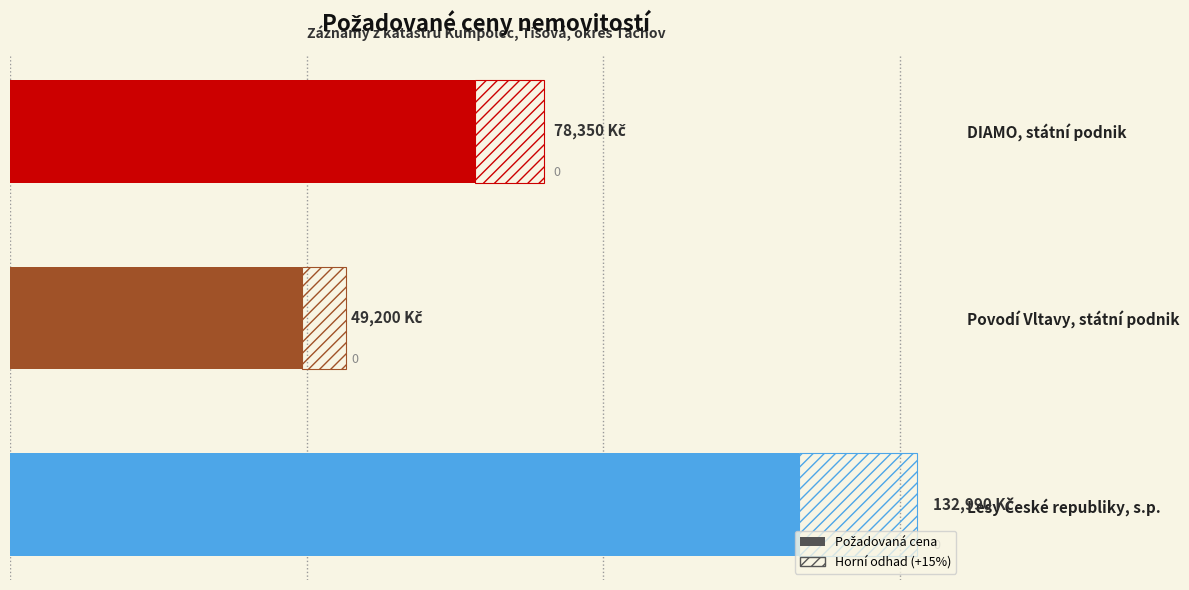

What is the ratio of the value at DIAMO, státní podnik to the value at Lesy České republiky, s.p.?

0.6